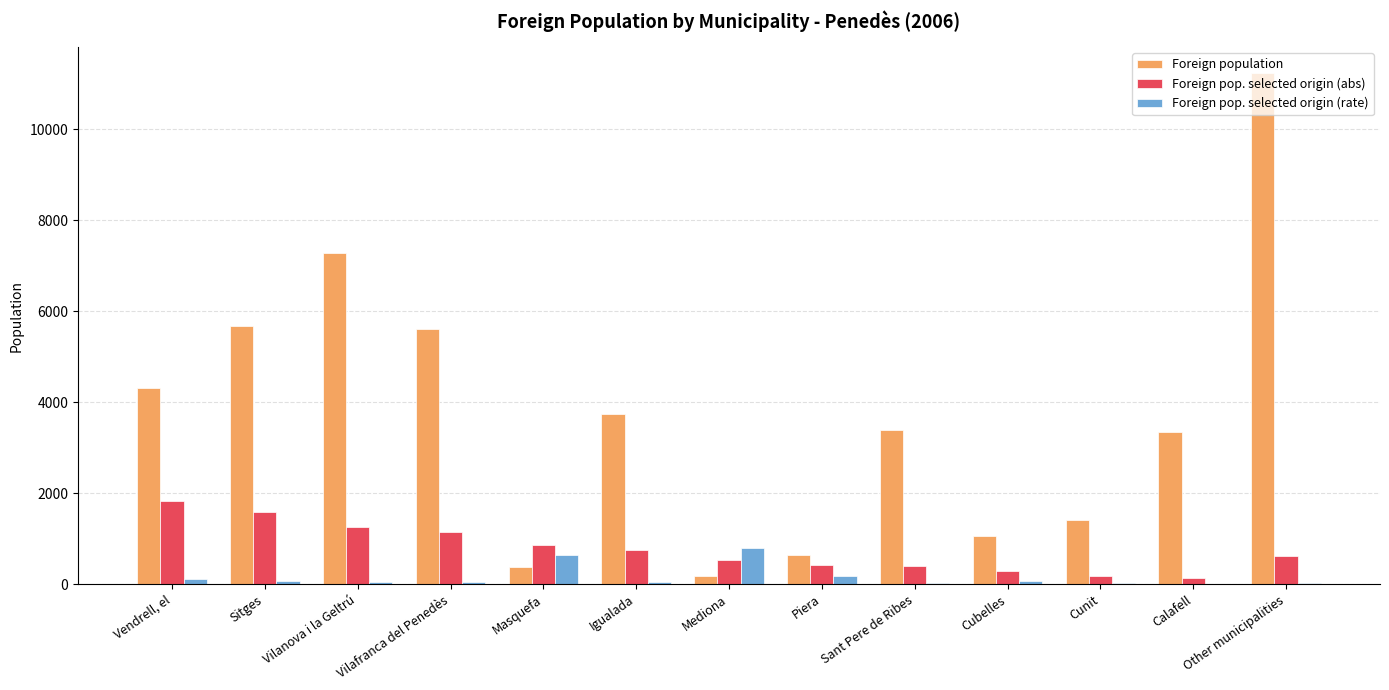

Which series has the largest total across all categories?

Foreign population